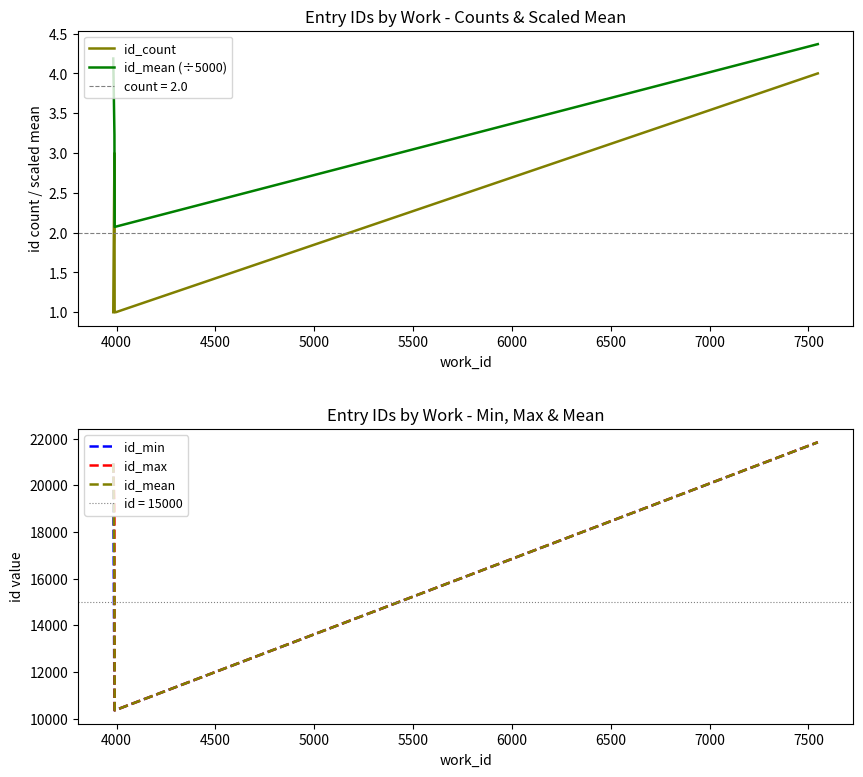

What is the difference between the second highest and second lowest values in the id_min series?

10573.0